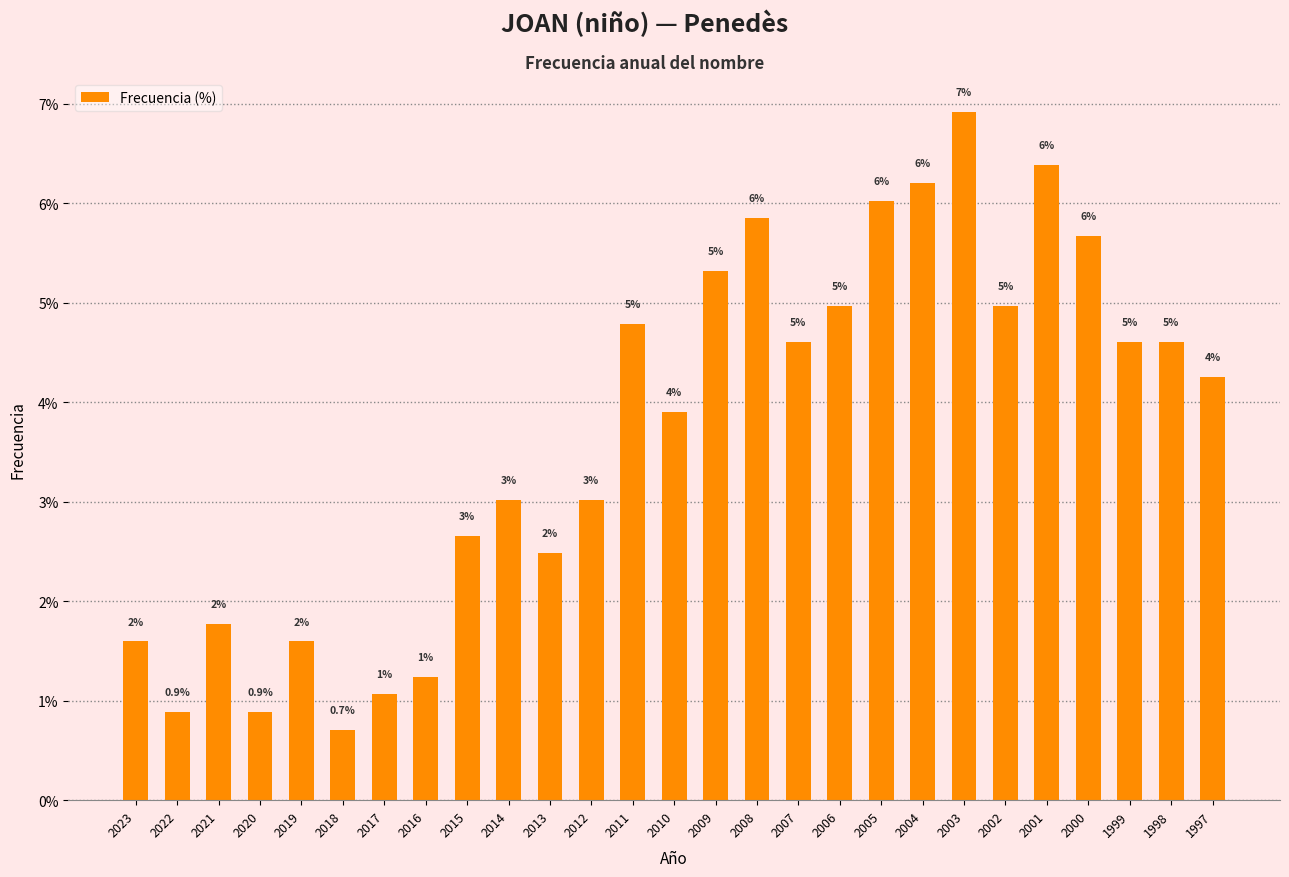

At which category does the chart reach its peak across all series?

2003